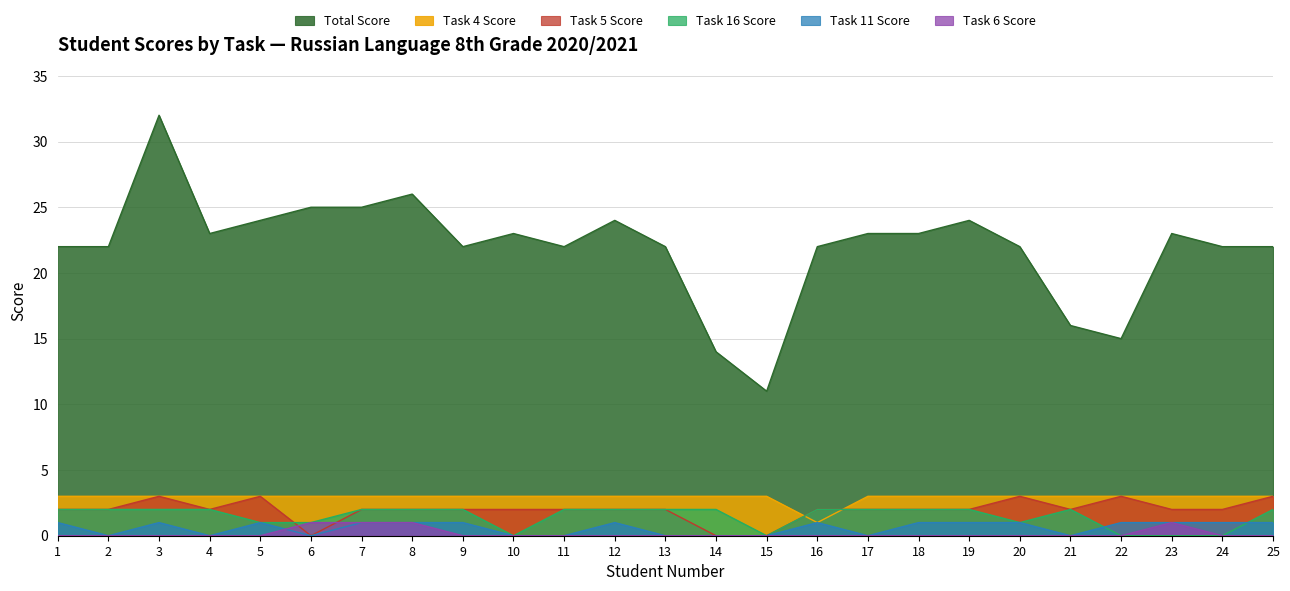

What is the greatest value displayed?

32